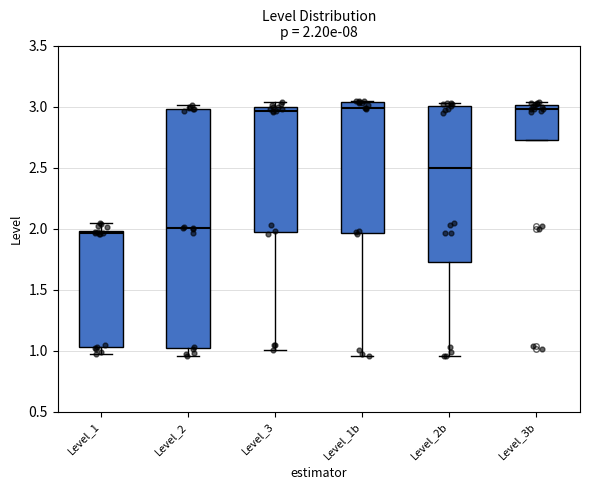

Comparing the boxes themselves (not the whiskers), which one is the tallest?

Level_2